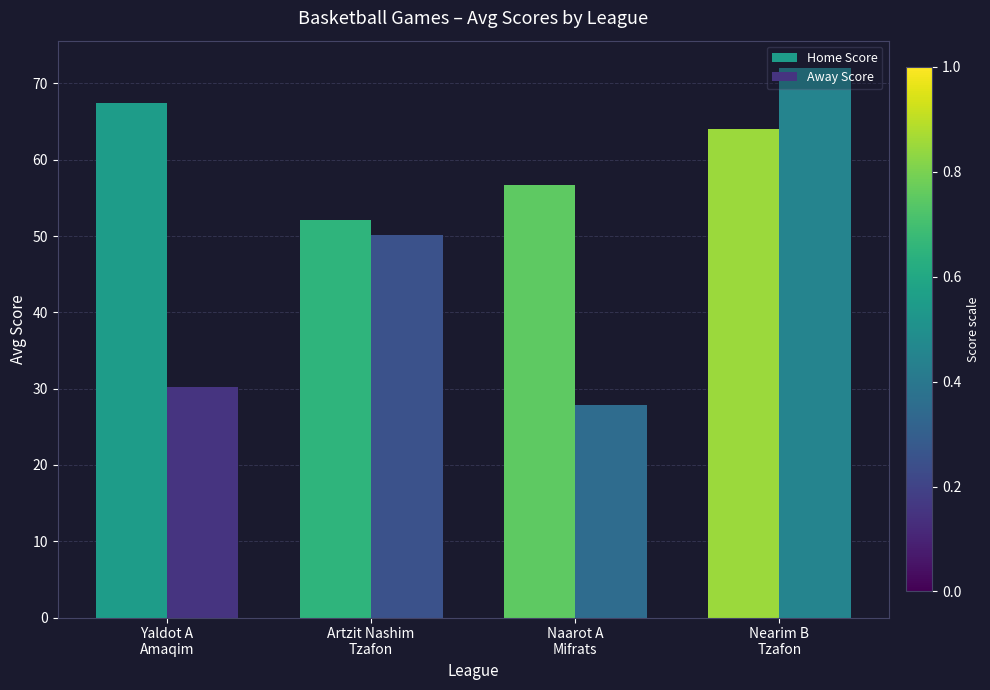

What is the maximum value for Away Score?

72.0